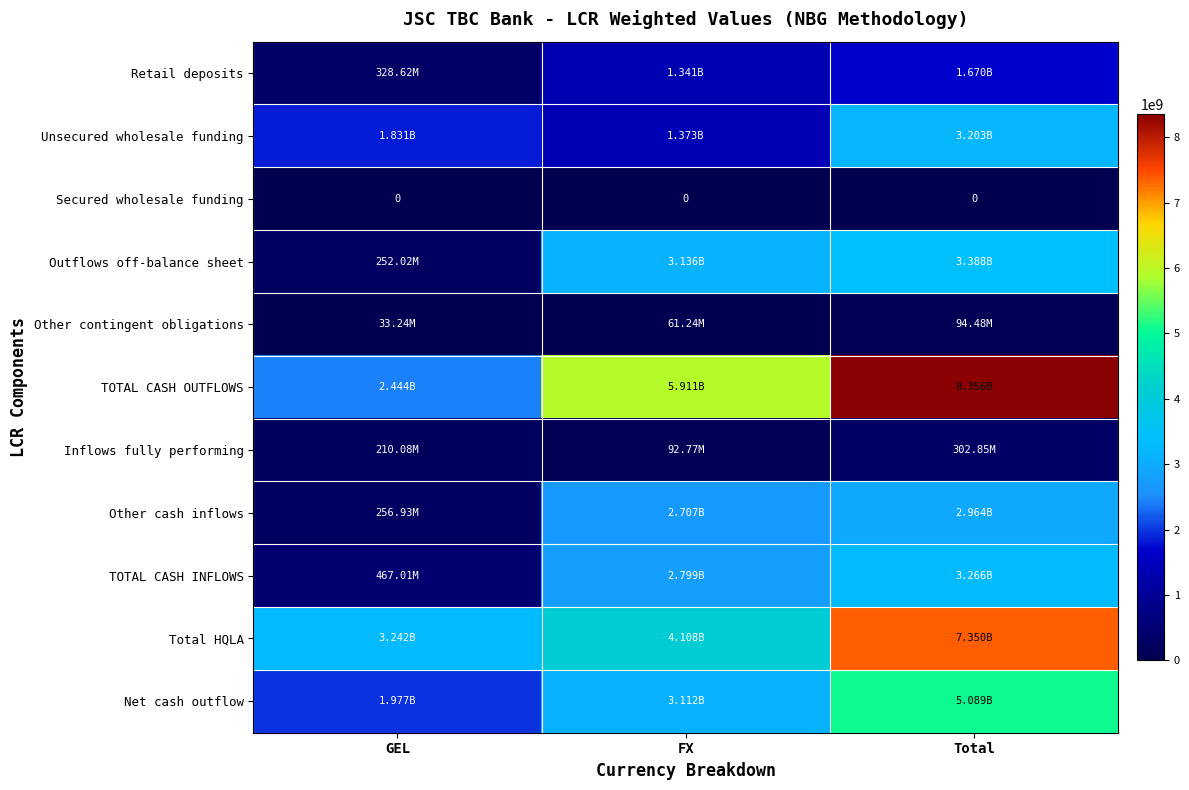

Which has a higher value, FX or GEL?

FX